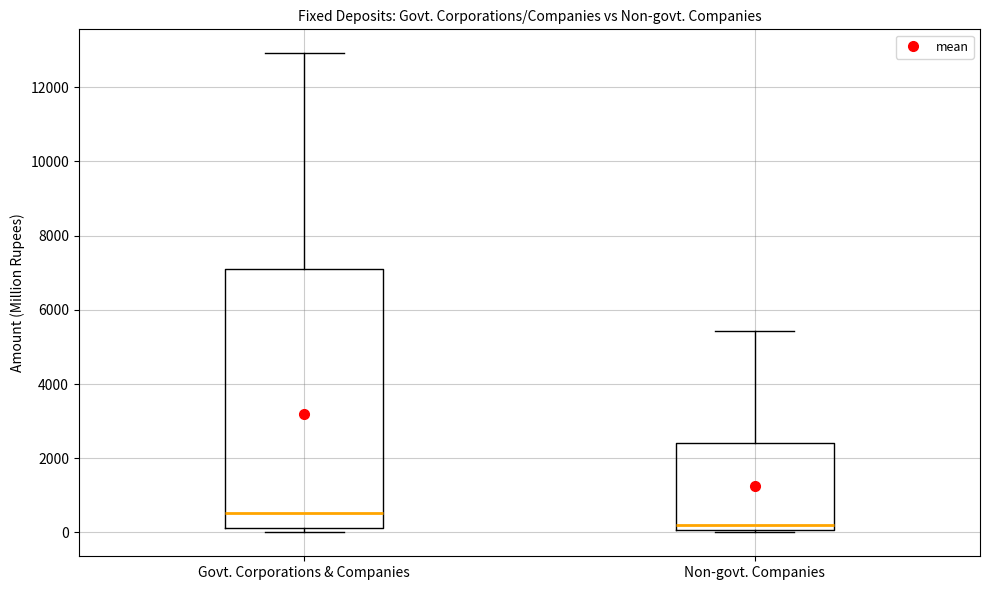

Which box is the tallest, from its lower edge to its upper edge?

Govt. Corporations & Companies